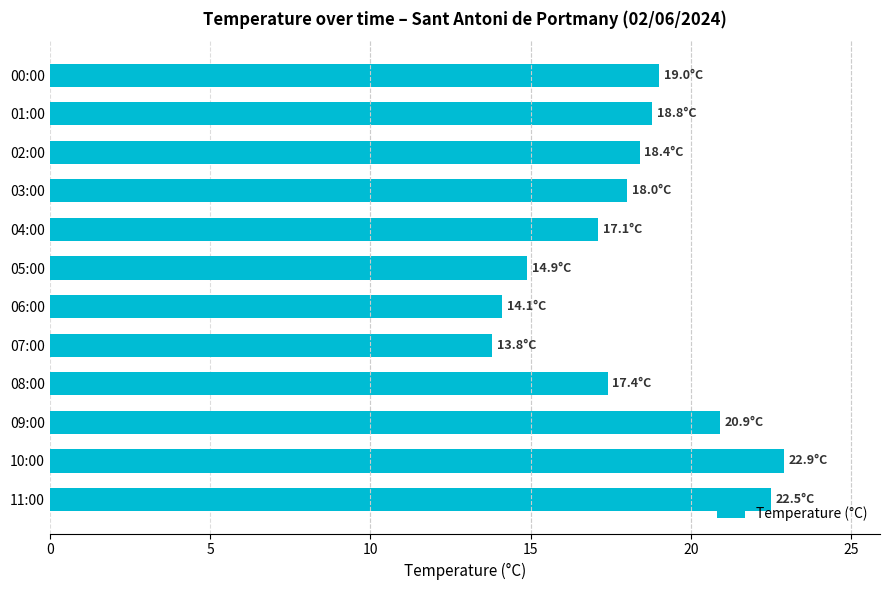

Which label corresponds to the smallest value in the chart?

07:00